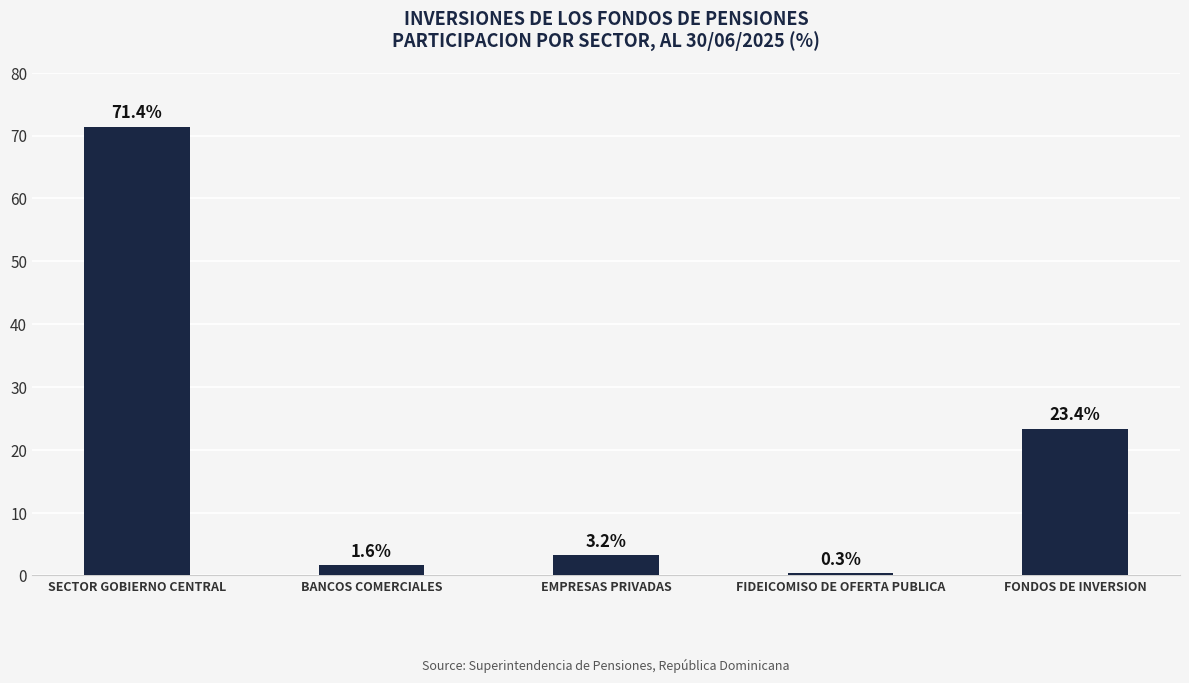

Reading left to right, list all the values displayed in this chart.

71.4	1.6	3.2	0.3	23.4